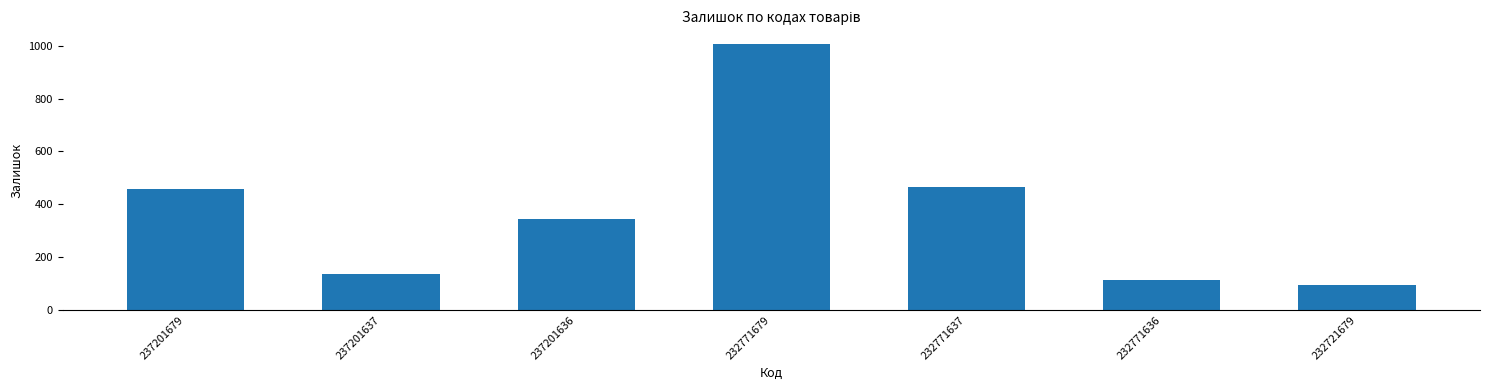

What is the smallest value displayed?

94